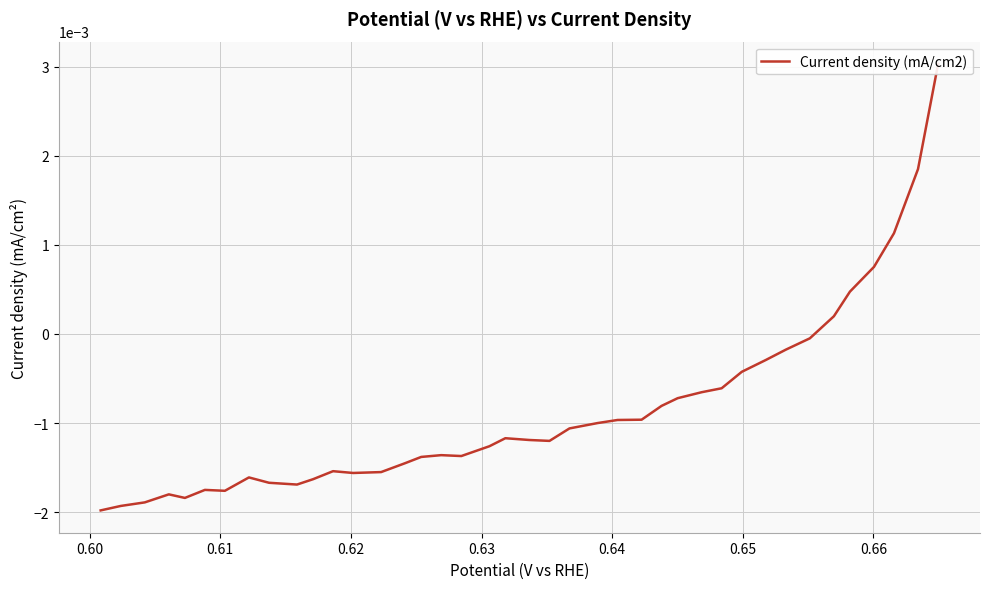

True or false: the data shows -0.0 at 14.

False